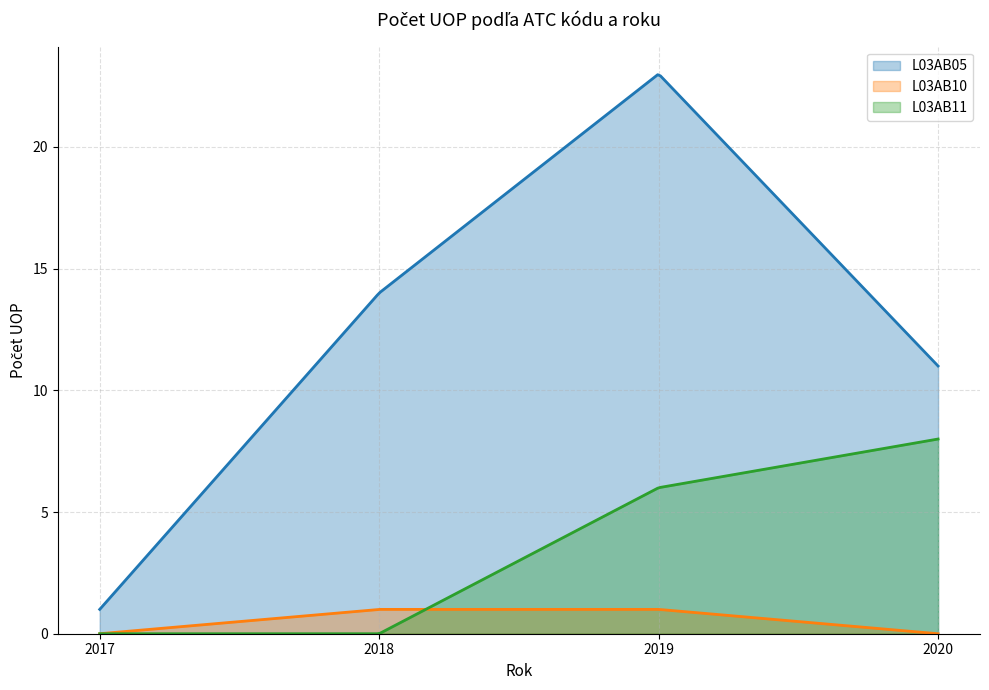

What is the greatest value displayed?

23.0